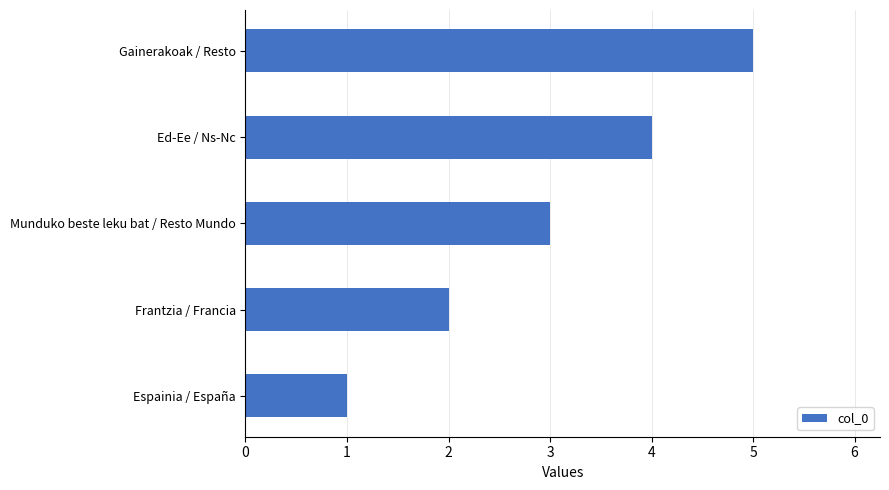

Rank the categories by value from highest to lowest.

Gainerakoak / Resto, Ed-Ee / Ns-Nc, Munduko beste leku bat / Resto Mundo, Frantzia / Francia, Espainia / España